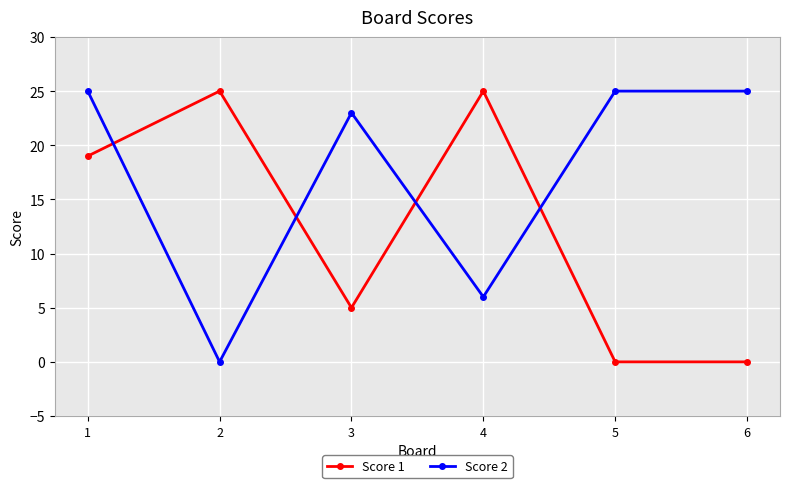

After their last crossing, which series has the higher values: Score 1 or Score 2?

Score 2